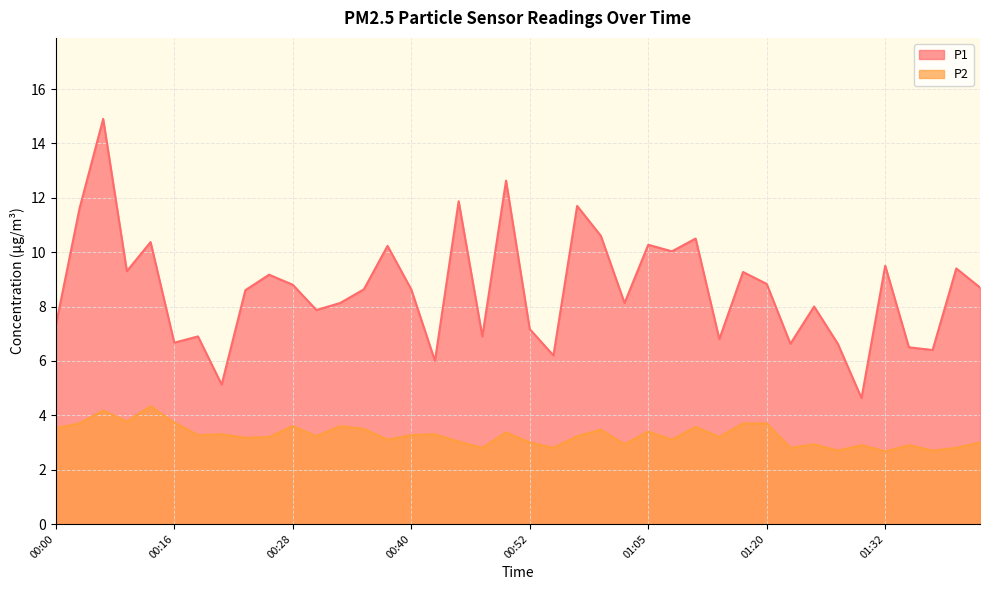

Which series changed the most between 00:38 and 01:10?

P1